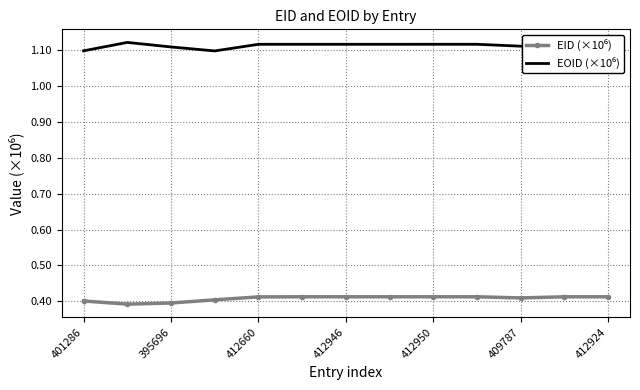

What is the value of the EOID (×10⁶) point at the 5th from the left?

1.1